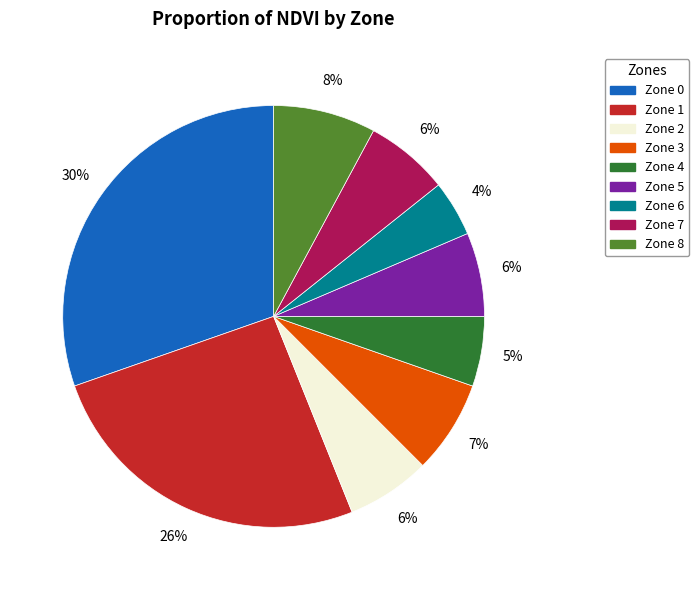

True or false: Zone 7 accounts for 1% of the total.

False